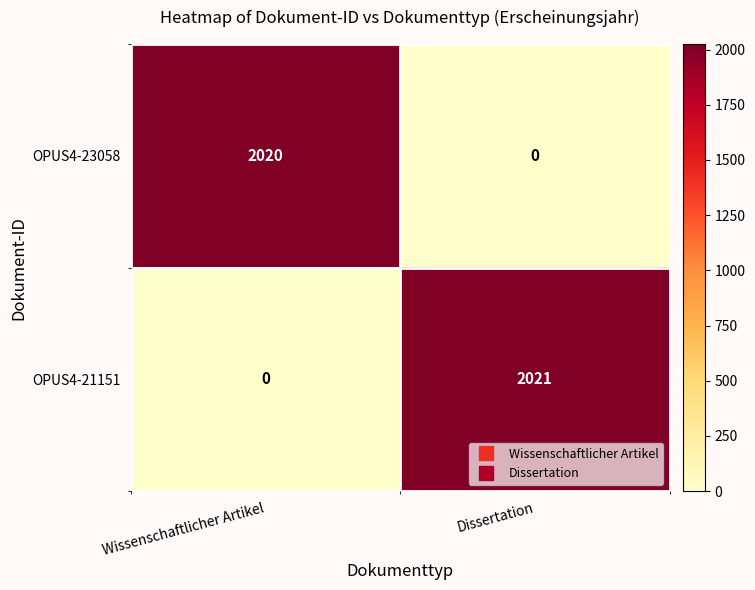

Rank the series by their average value, from lowest to highest.

OPUS4-23058, OPUS4-21151